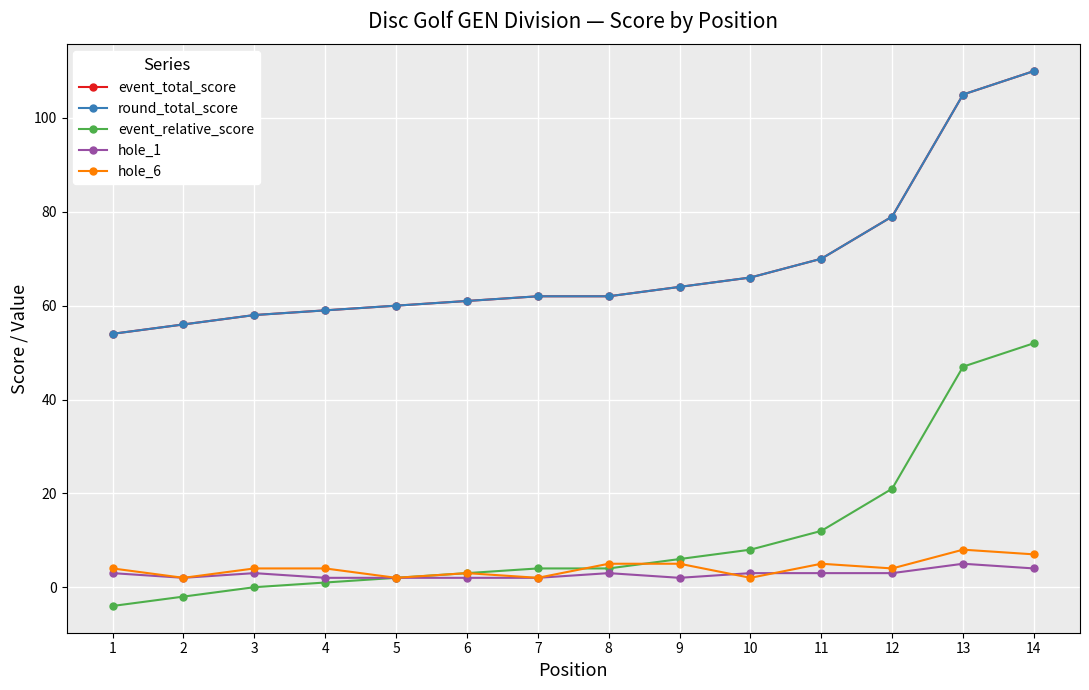

True or false: round_total_score and event_total_score cross at least once.

False